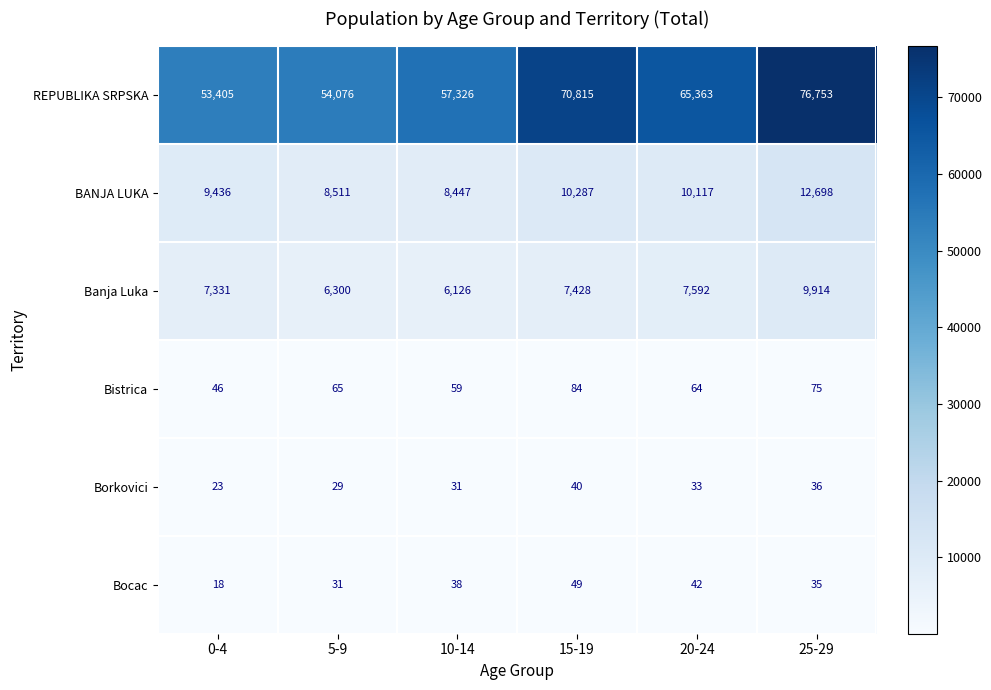

Where is Borkovici nearest to the value 31?

10-14